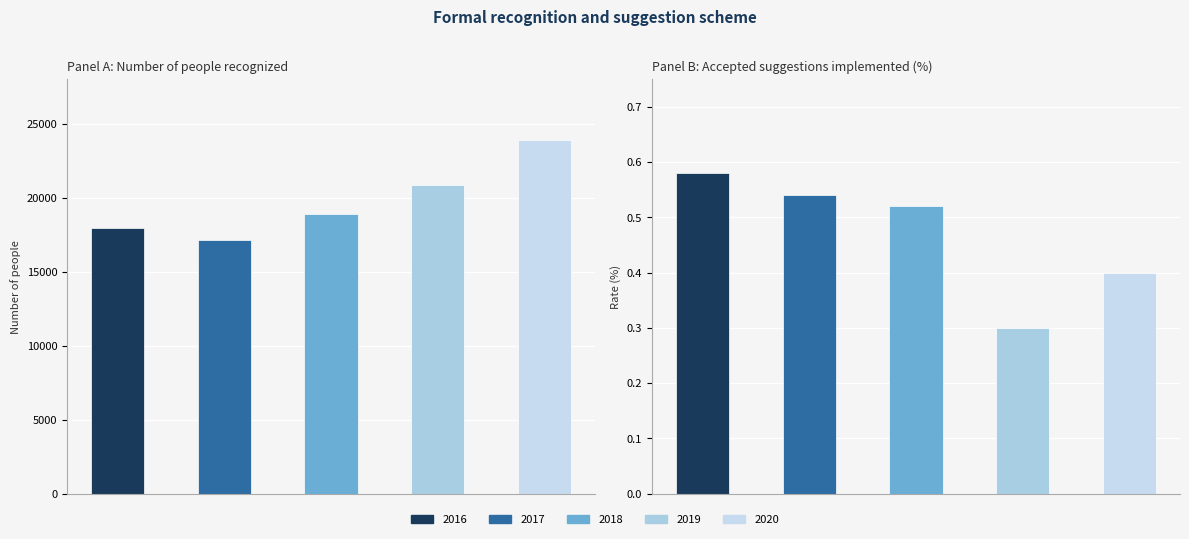

What is the difference between the maximum and minimum values in the Accepted suggestions implemented (%) series?

0.3